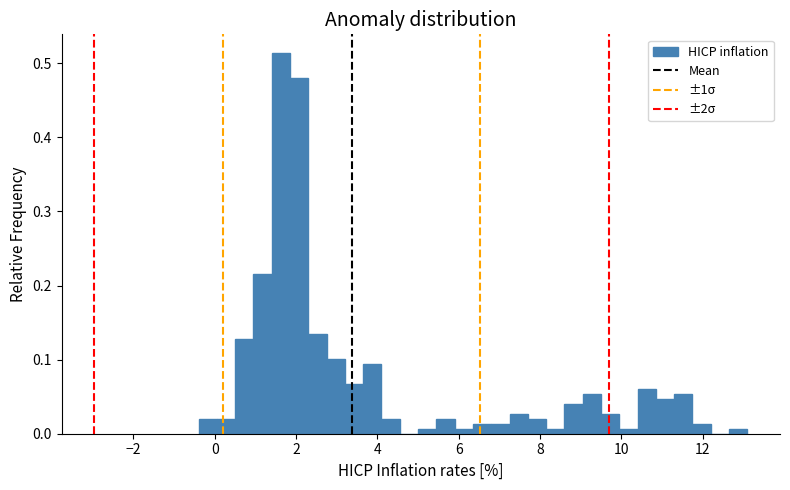

Around what value on the x-axis is the tallest bar? Give the approximate position of its centre, as read against the axis.

1.6